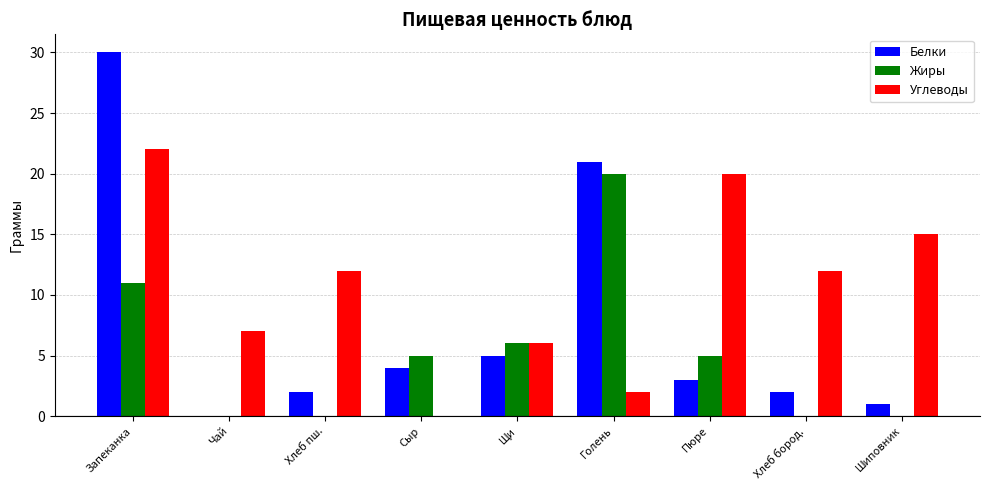

What is the difference between the Углеводы values at Запеканка and Щи?

16